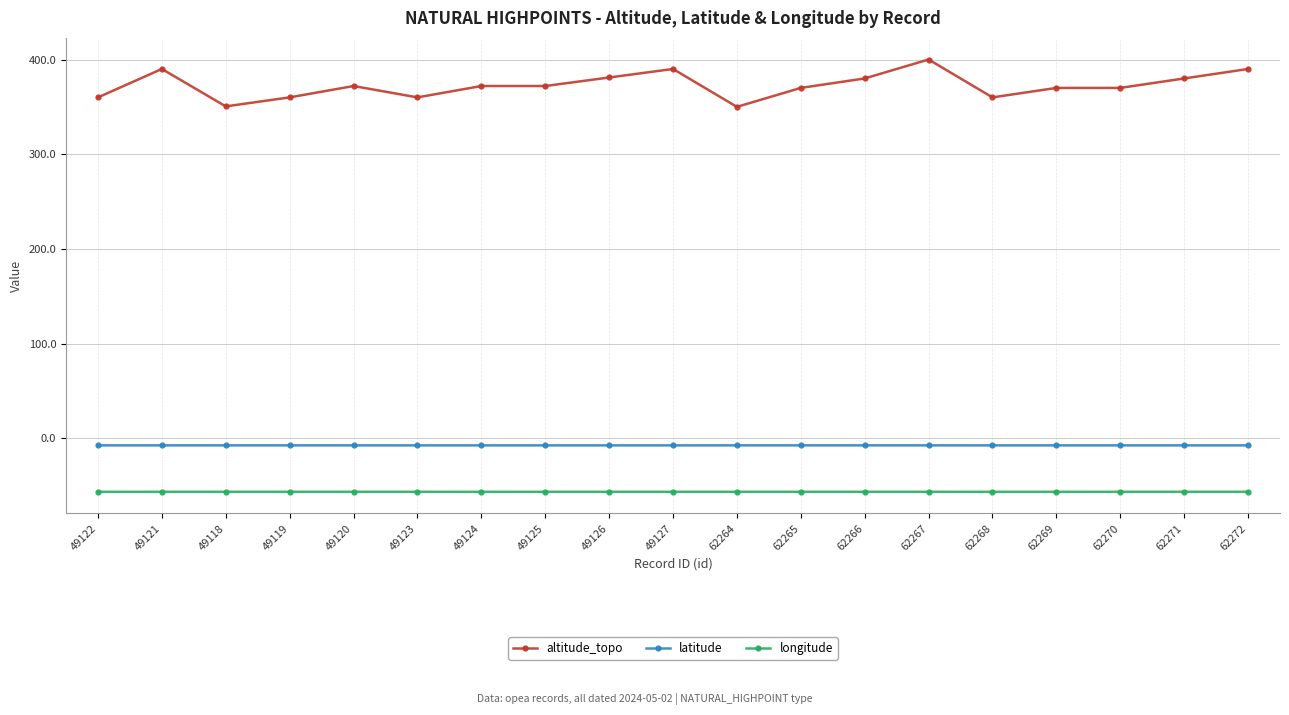

What position from the right is 49124?

13